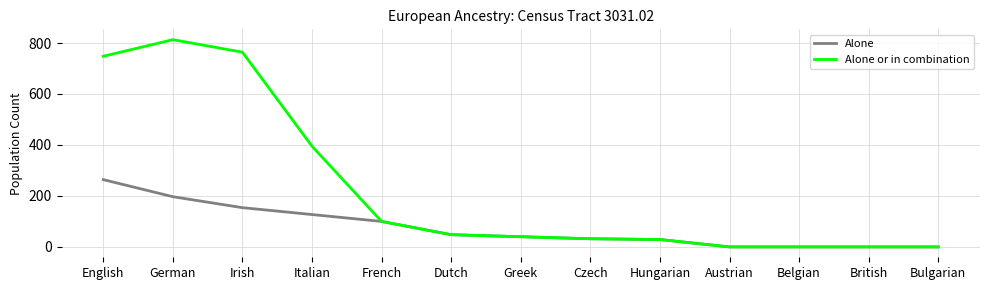

At how many categories does at least one series exceed 124?

4